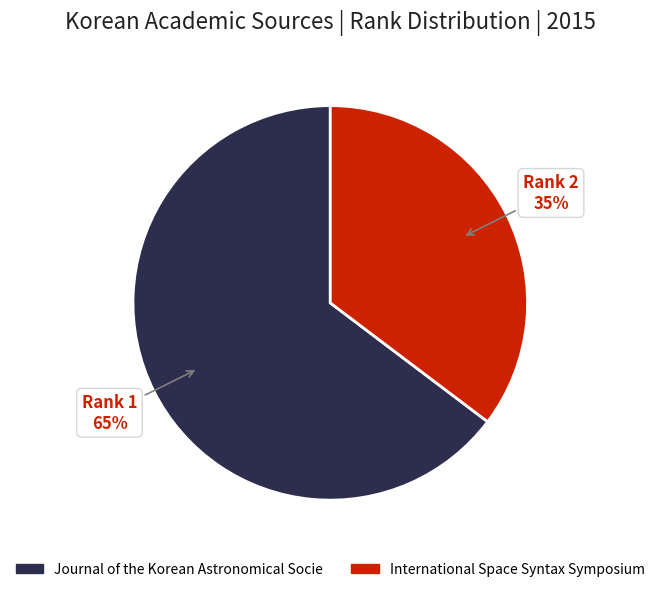

Is there any slice that represents more than half of the pie?

Yes